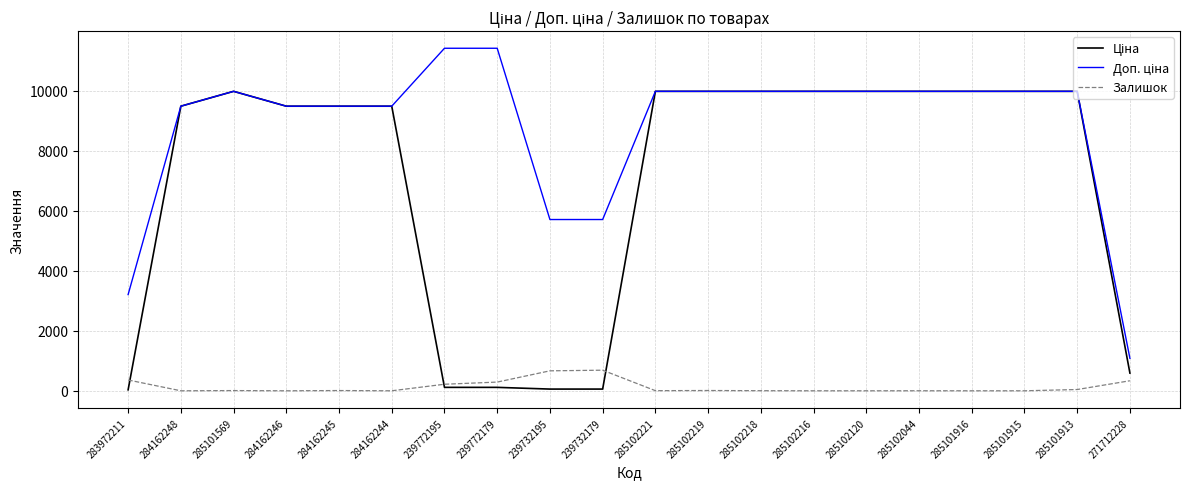

What is the spread (max minus min) of values at 284162244?

9480.1